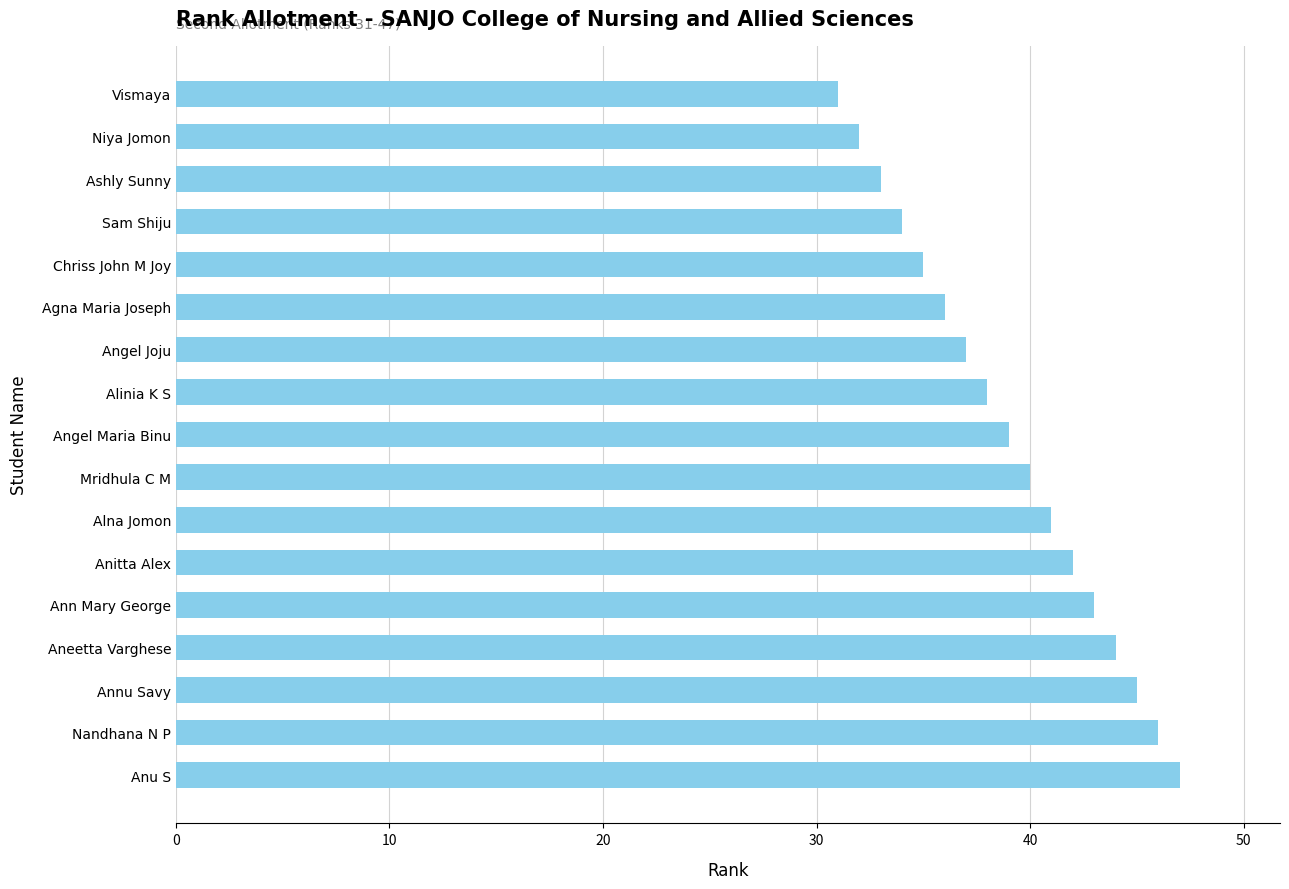

What is the change in value from Angel Joju to Sam Shiju?

-3